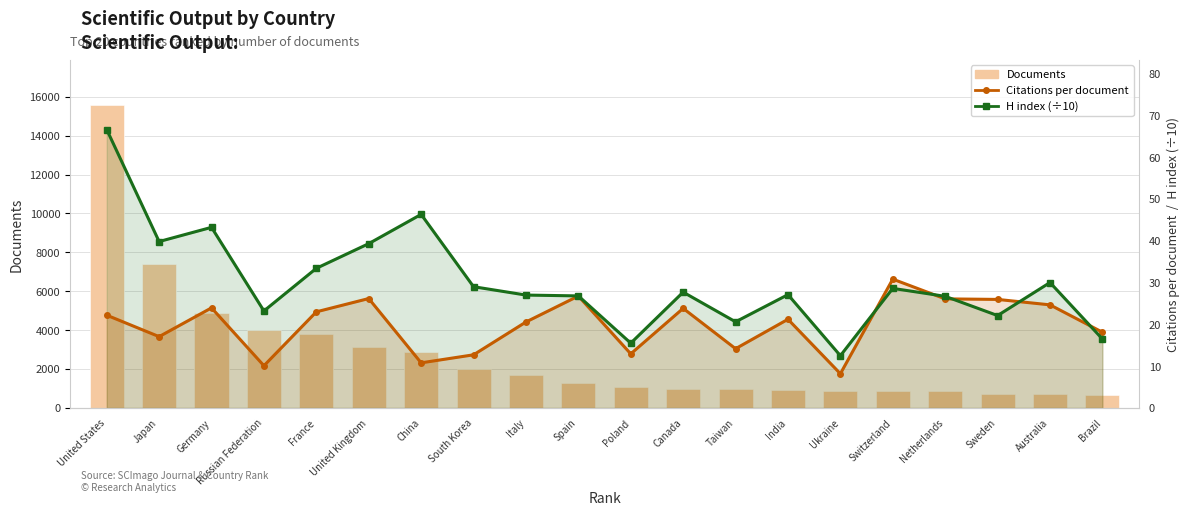

What is the minimum value shown in the chart?

8.2